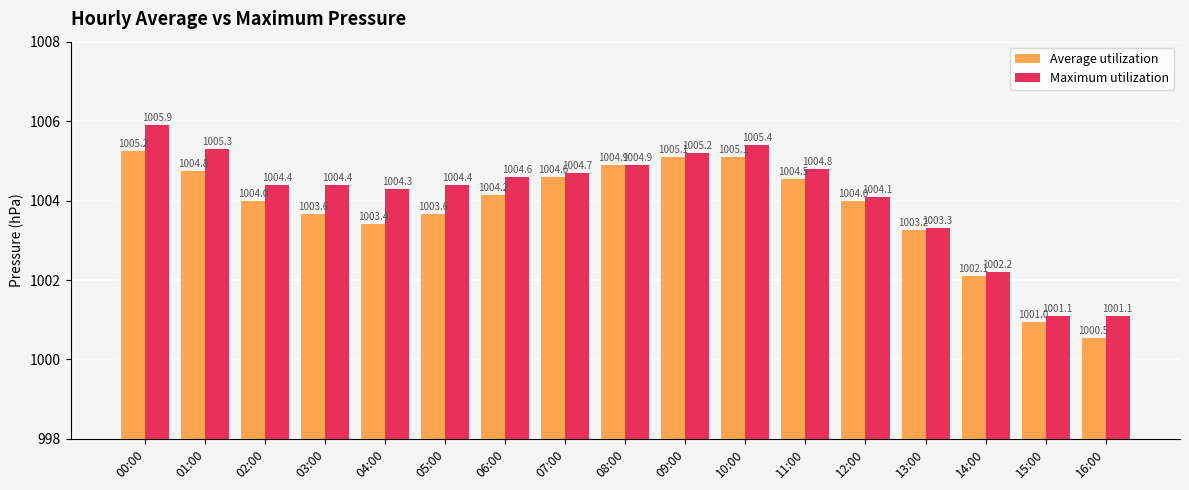

The Maximum utilization series shows 1004.4 at 05:00. True or false?

True